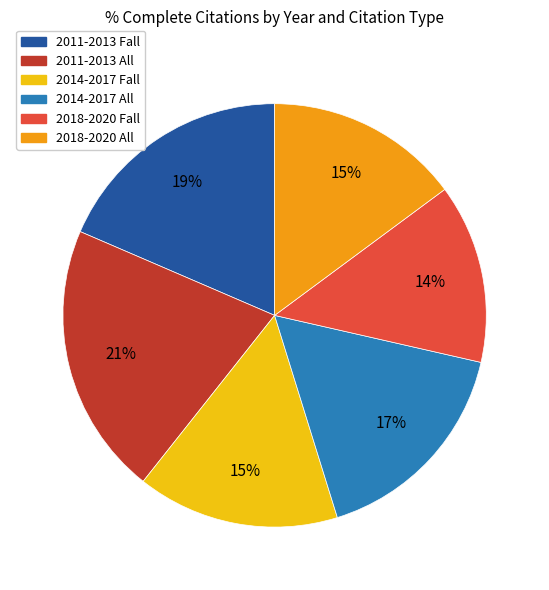

Does 2014-2017 All account for over 50% of the chart?

No